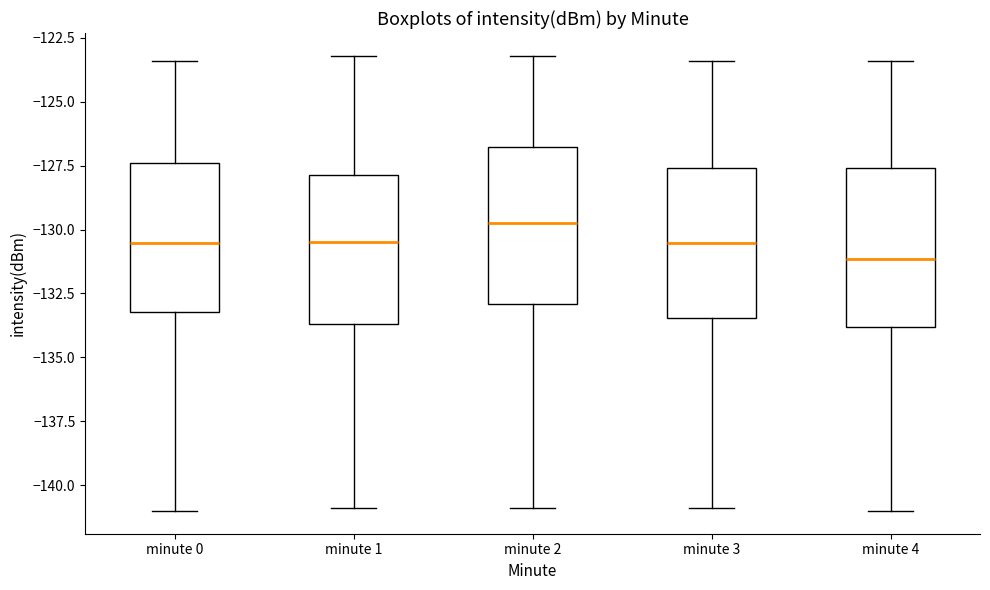

Which box's median line is the highest?

minute 2